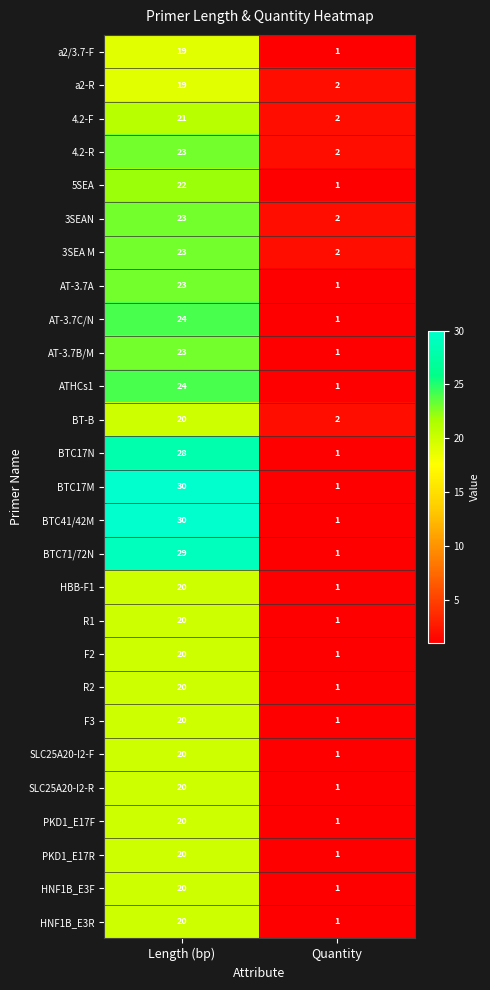

What is the total value across all series at Length (bp)?

601